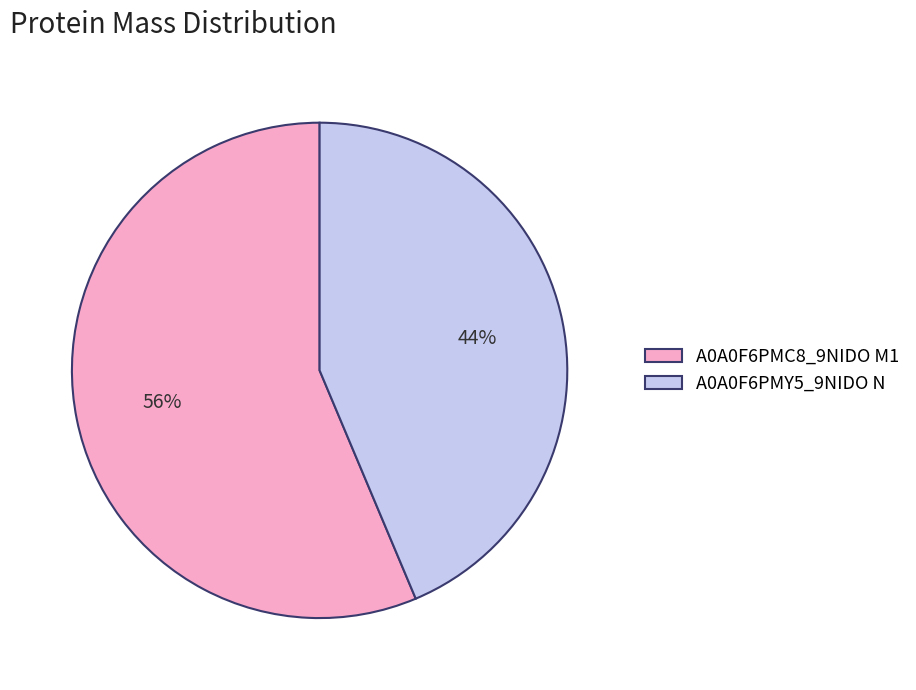

How many segments does this pie chart have?

2